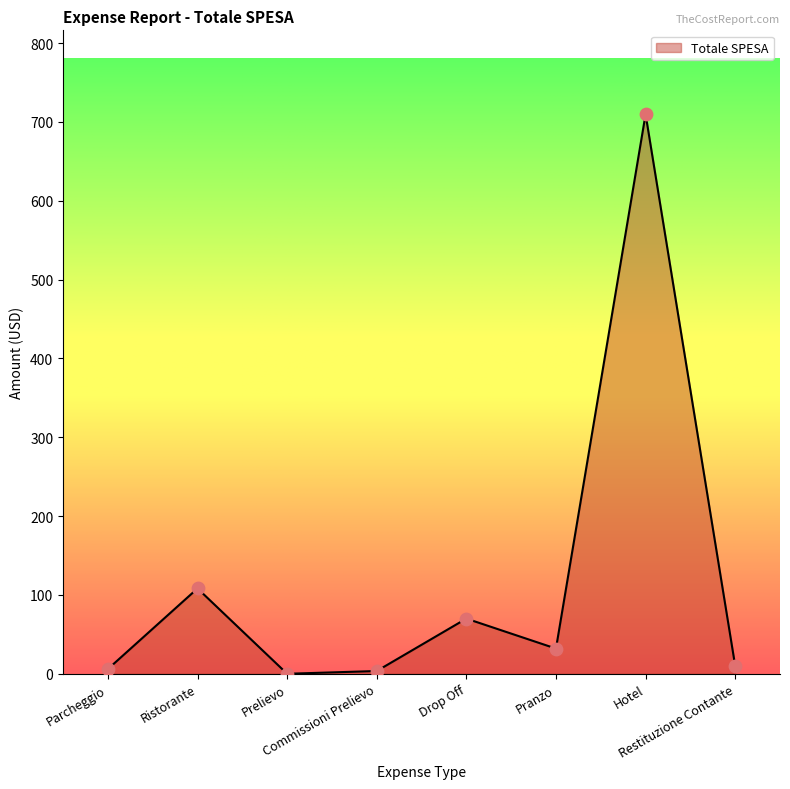

What is the change in value from Parcheggio to Prelievo?

-6.0